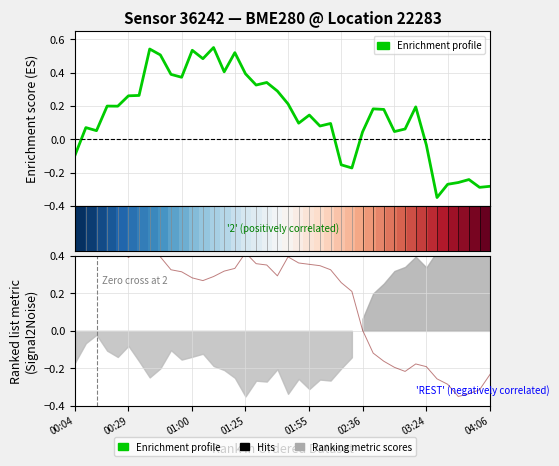

True or false: Enrichment profile has more than 1 points higher than both neighbors.

True